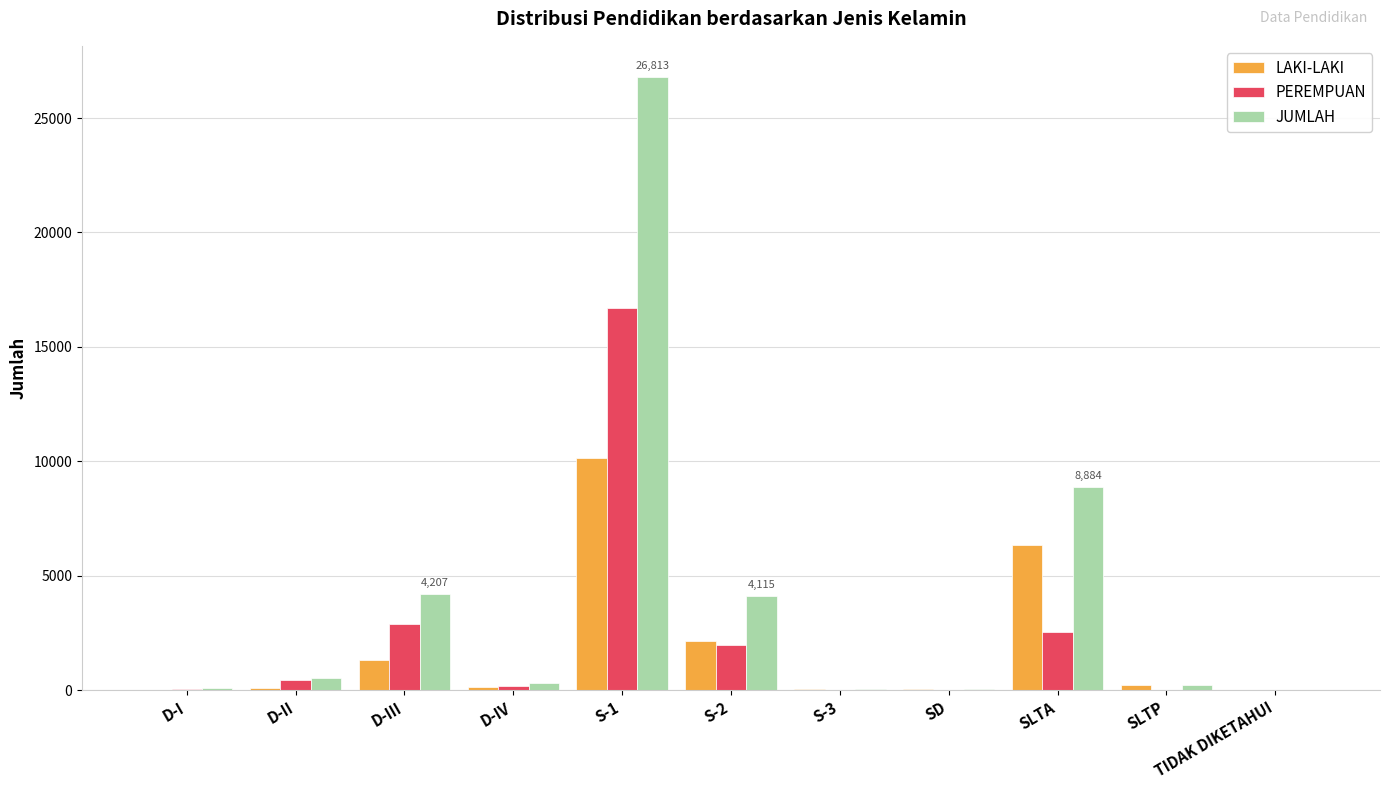

At which label does JUMLAH first exceed 313?

D-II